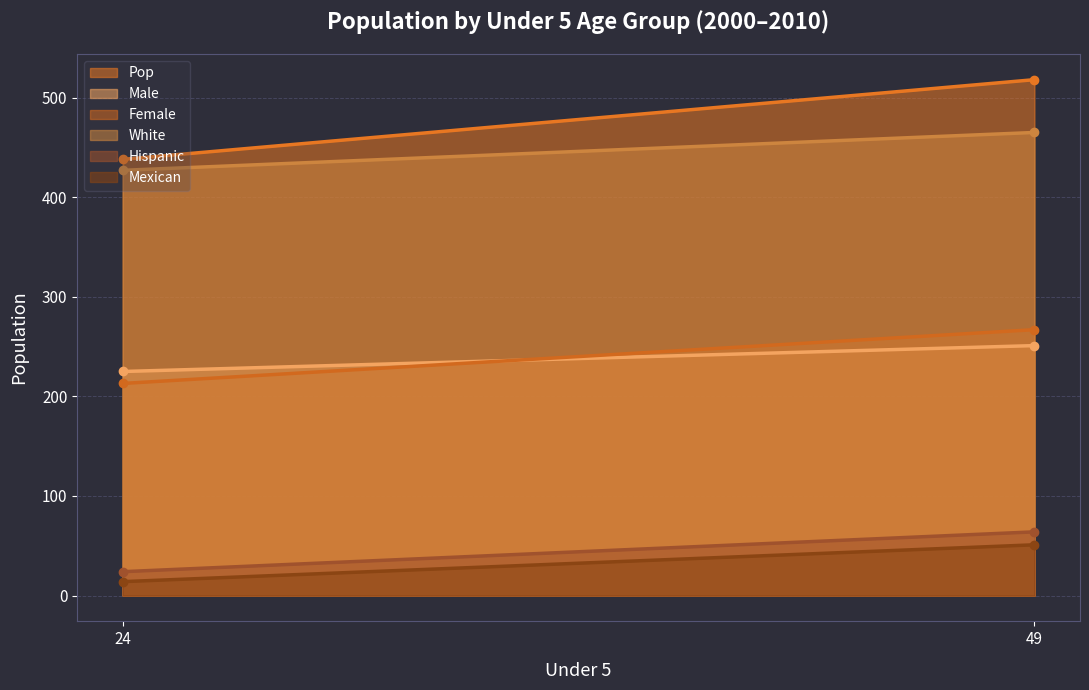

The Male series shows 110 at 49. True or false?

False